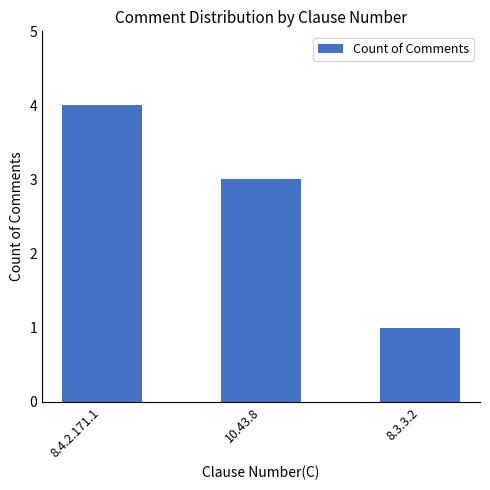

What is the value of the 3rd bar from the left?

1